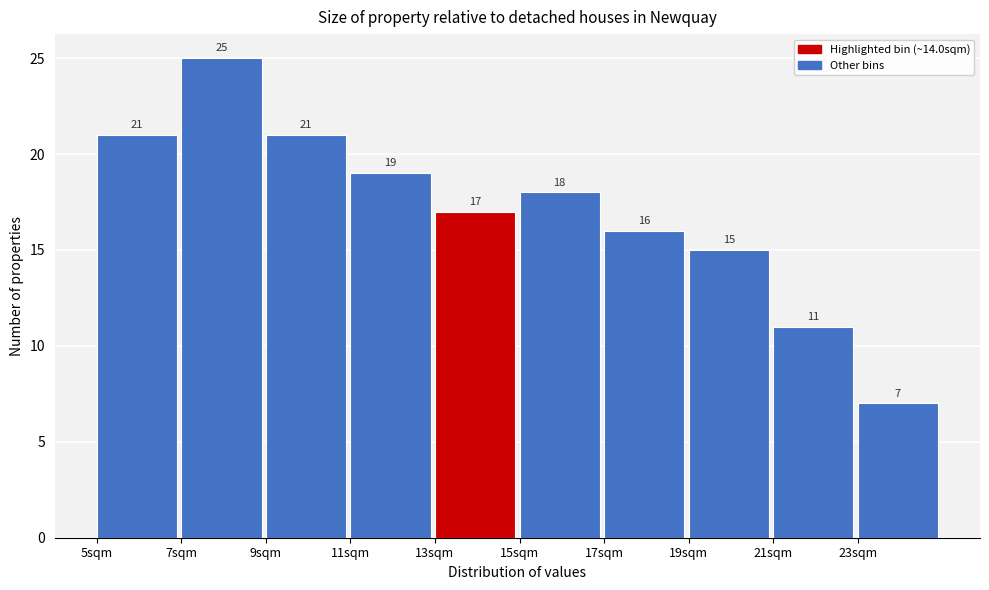

Reading left to right, list every bar in this chart as the range it spans on the x-axis followed by its height.

5 to 7: 21
7 to 9: 25
9 to 11: 21
11 to 13: 19
13 to 15: 17
15 to 17: 18
17 to 19: 16
19 to 21: 15
21 to 23: 11
23 to 25: 7